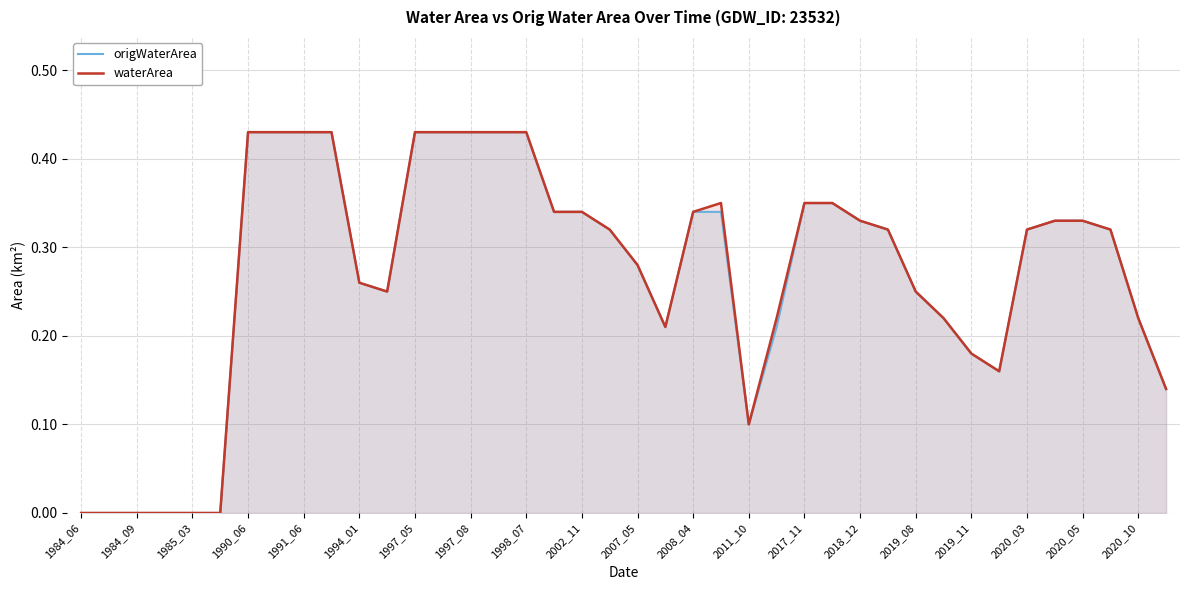

Is the value of waterArea at 2018_12 greater than the value of origWaterArea at 2002_11?

No